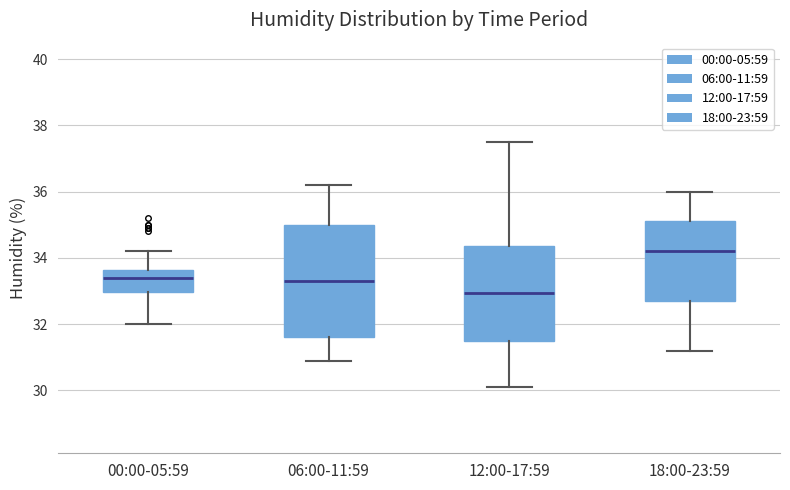

Comparing the boxes themselves (not the whiskers), which one is the tallest?

06:00-11:59